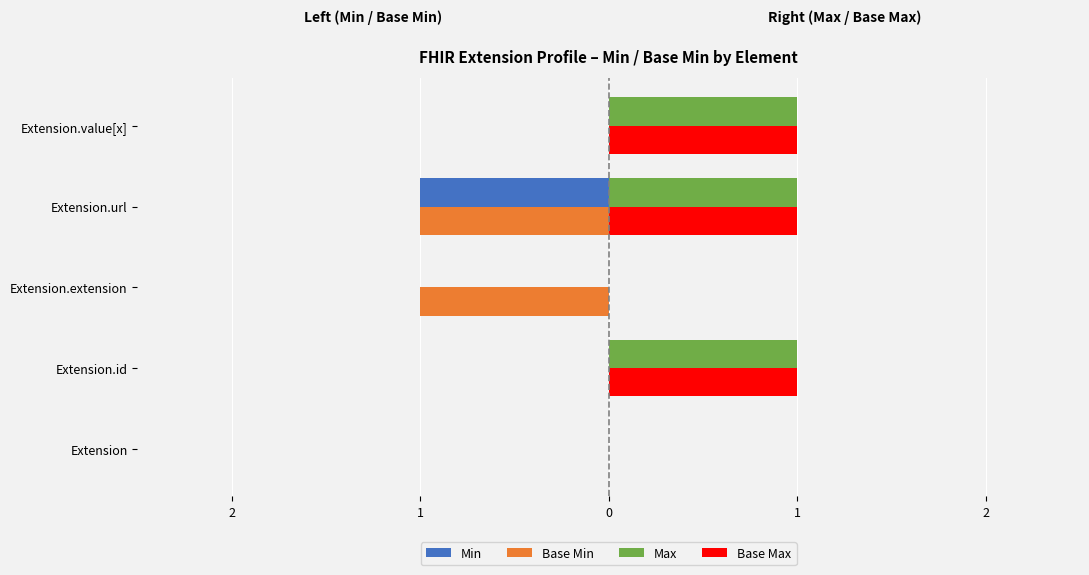

What are all the series names shown in the legend?

Min, Base Min, Max, Base Max